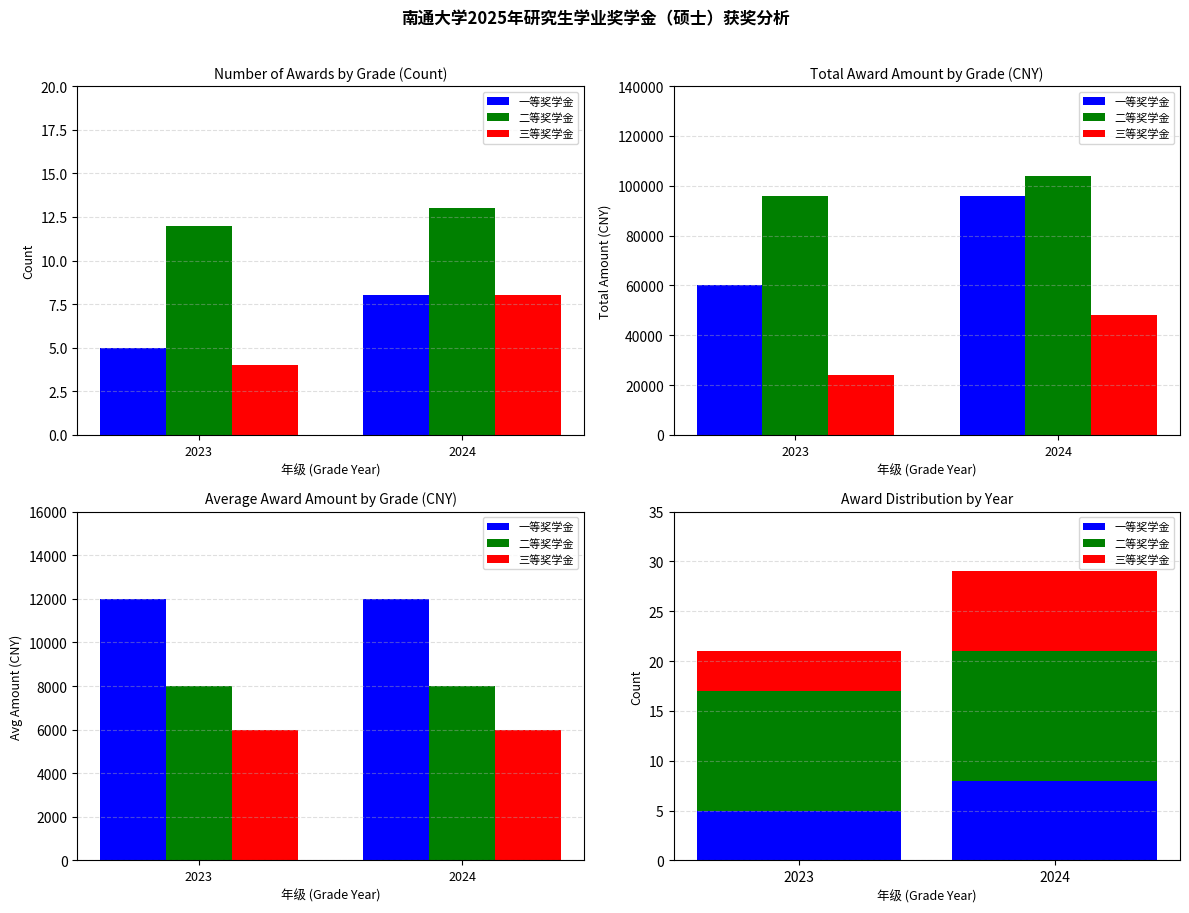

Reading left to right, extract all data points from this chart.

一等奖学金: 2023=5	2024=8
二等奖学金: 2023=12	2024=13
三等奖学金: 2023=4	2024=8